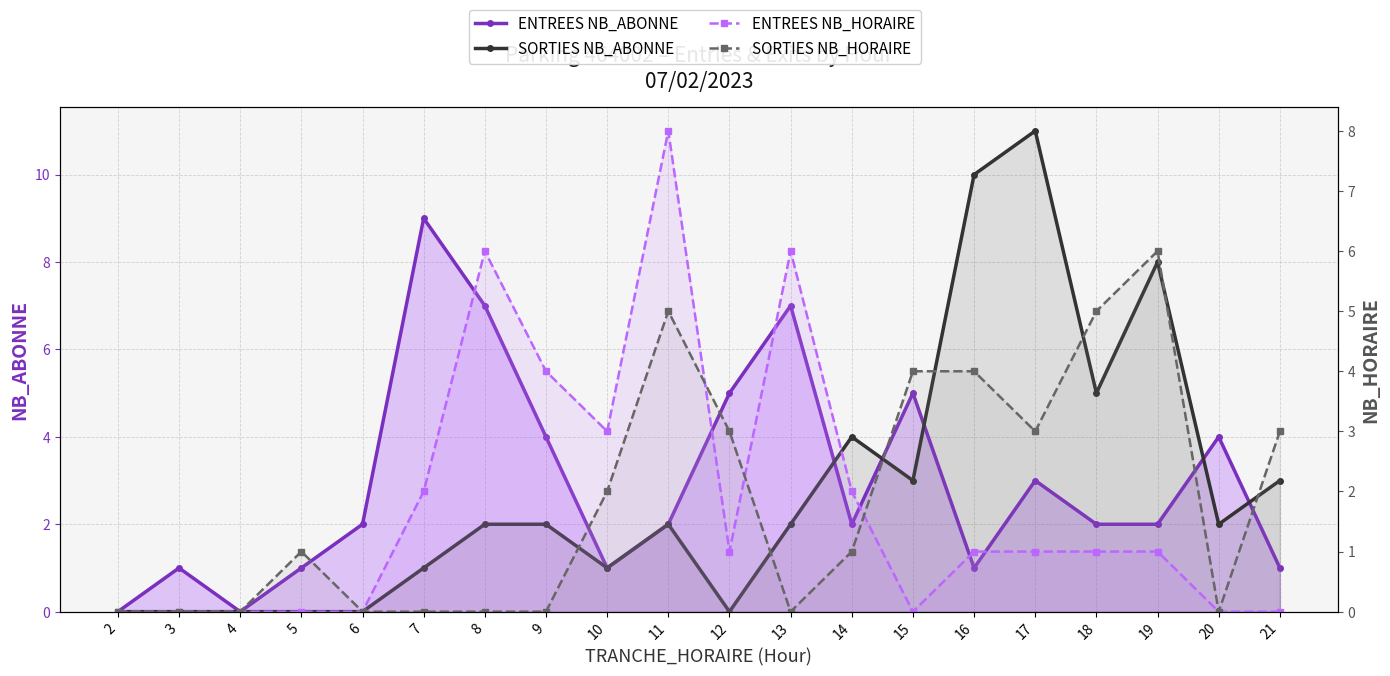

How many interior local valleys does the SORTIES NB_HORAIRE series have?

3